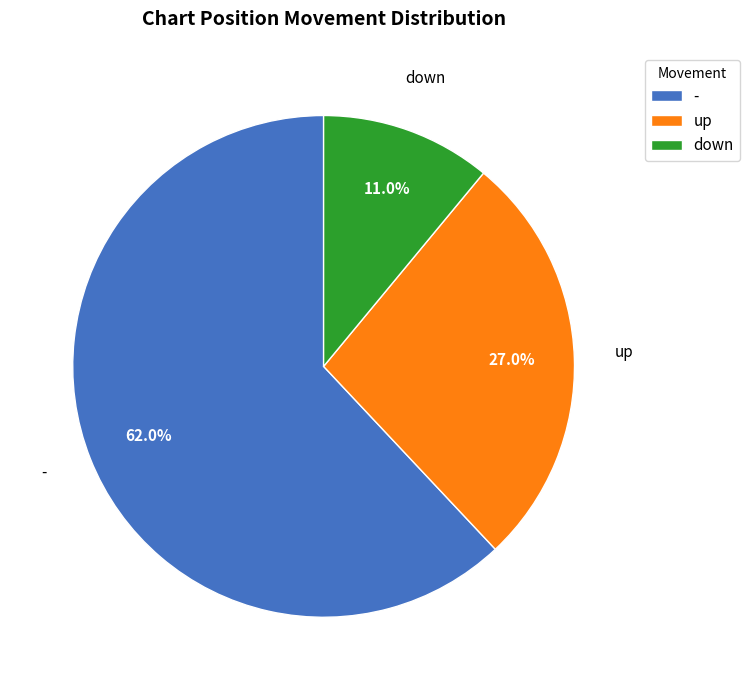

To the nearest percent, what is the average slice percentage?

33%